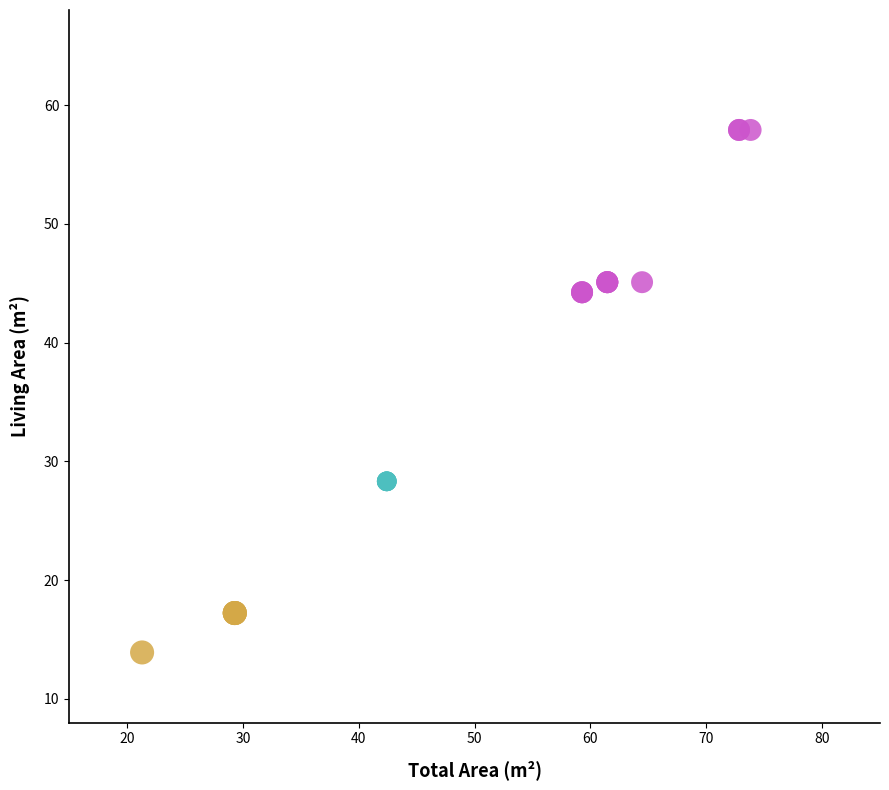

Which series reaches the minimum Y coordinate?

Small (<=30)